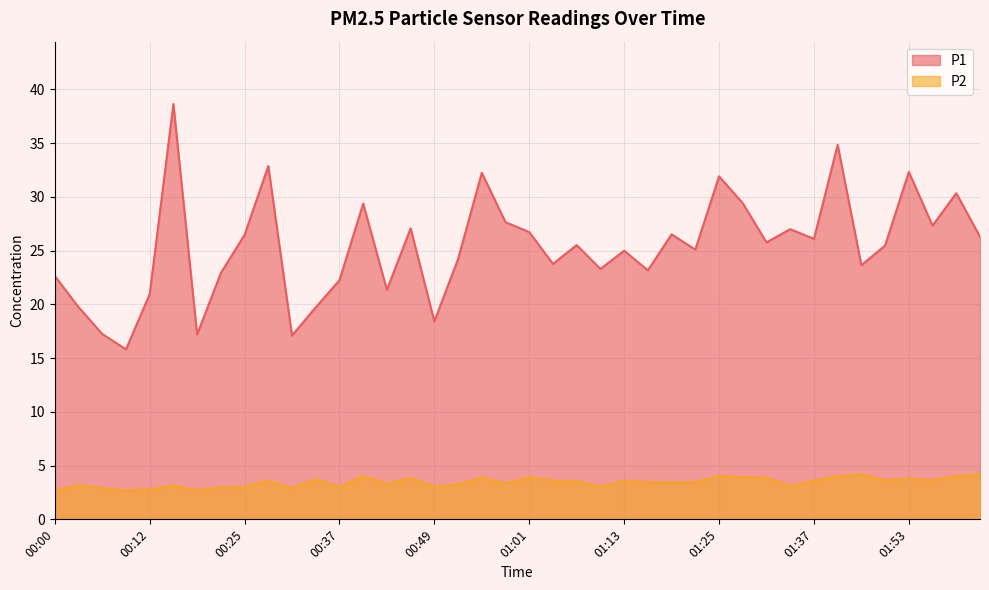

Reading left to right, what are all the values shown in this chart?

P1: 22.6	19.8	17.2	15.8	20.9	38.6	17.2	22.9	26.5	32.9	17.1	19.7	22.2	29.4	21.4	27.1	18.4	24.2	32.2	27.6	26.7	23.8	25.5	23.3	25.0	23.2	26.5	25.1	31.9	29.4	25.8	27.0	26.1	34.9	23.6	25.5	32.3	27.3	30.4	26.3
P2: 2.7	3.2	2.9	2.7	2.8	3.1	2.7	3.0	3.0	3.6	2.9	3.7	3.0	4.0	3.3	3.9	3.0	3.2	3.9	3.4	3.9	3.6	3.5	3.0	3.6	3.5	3.5	3.5	4.0	3.9	3.9	3.1	3.6	4.0	4.2	3.6	3.8	3.6	4.0	4.2